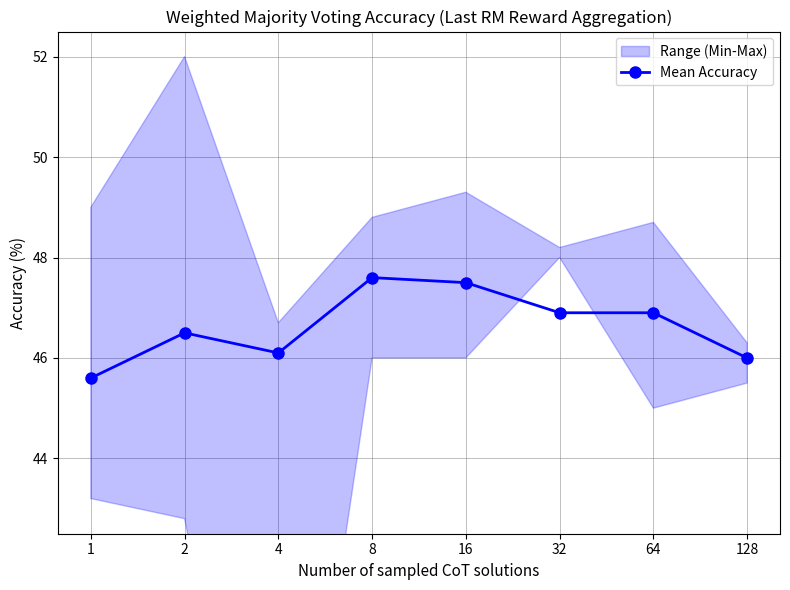

Rank the categories by value from highest to lowest.

8, 16, 32, 64, 2, 4, 128, 1